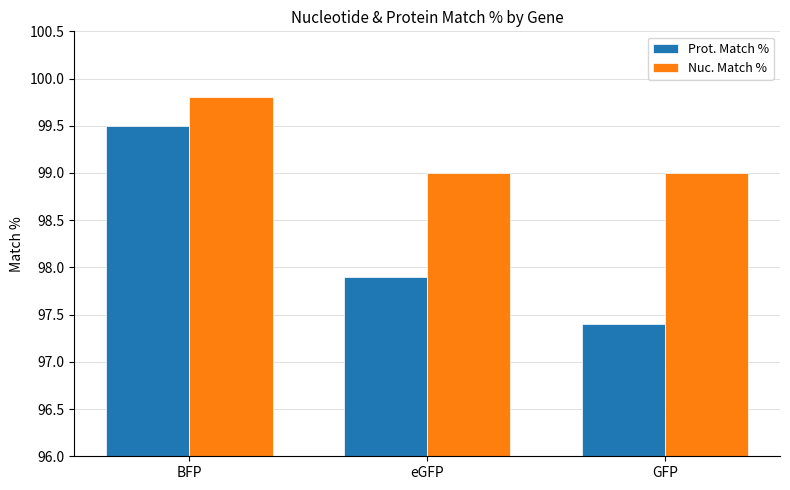

What is the maximum value for Nuc. Match %?

99.8